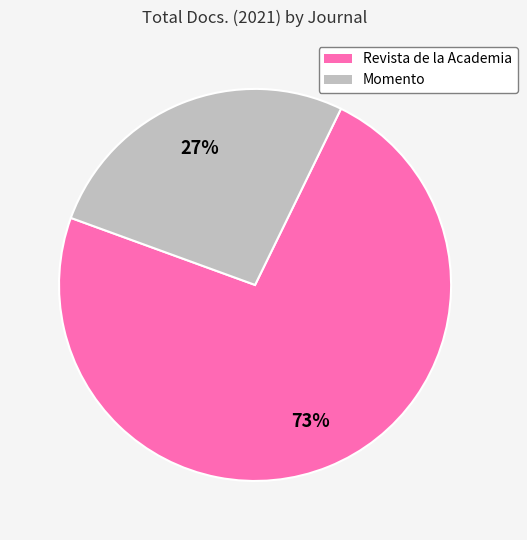

Is there a majority slice in this chart?

Yes